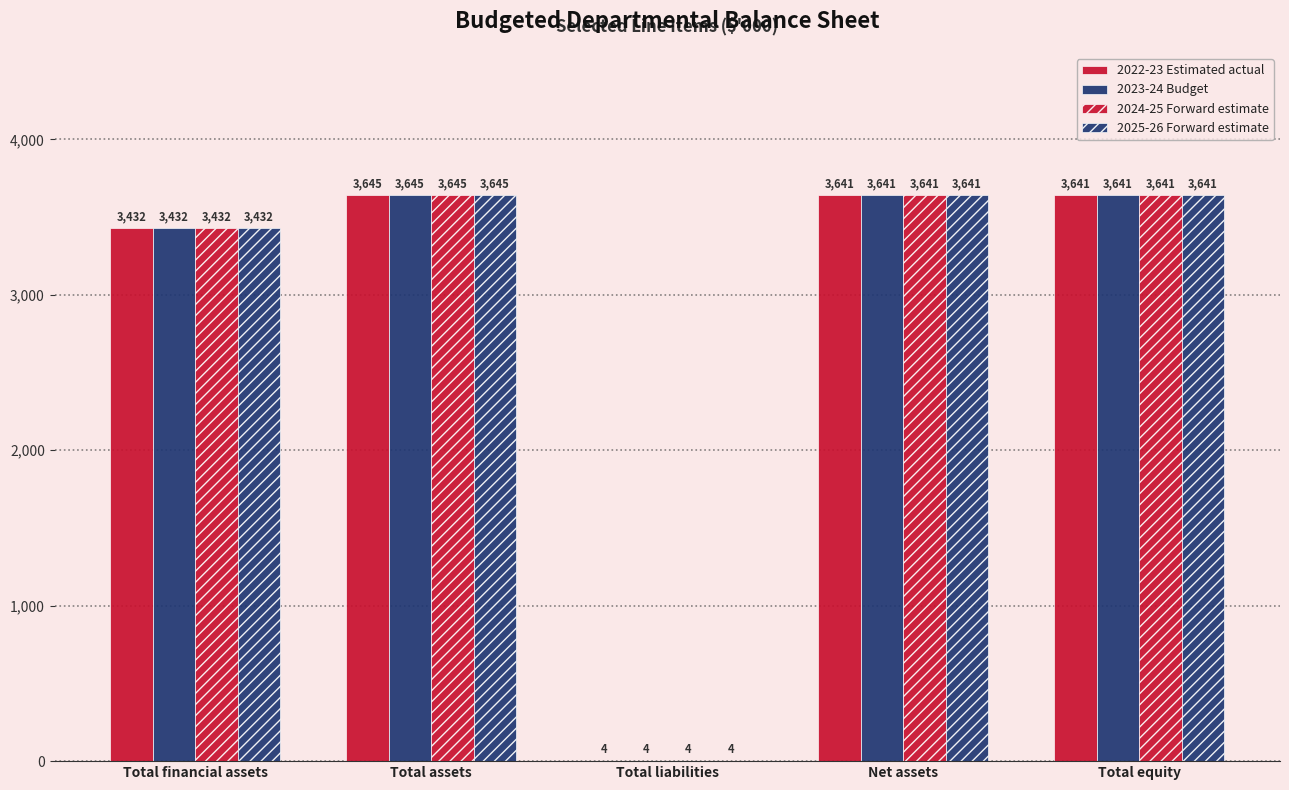

What is the minimum value for 2023-24 Budget?

4